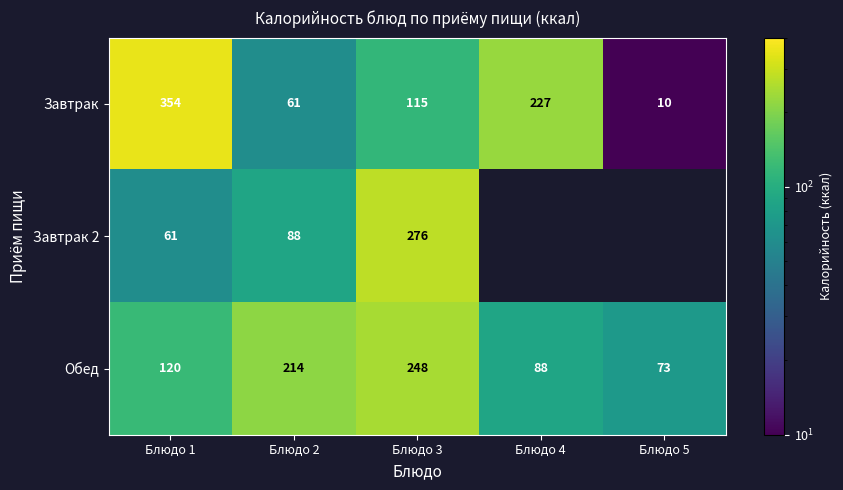

At how many categories does at least one series exceed 327?

1